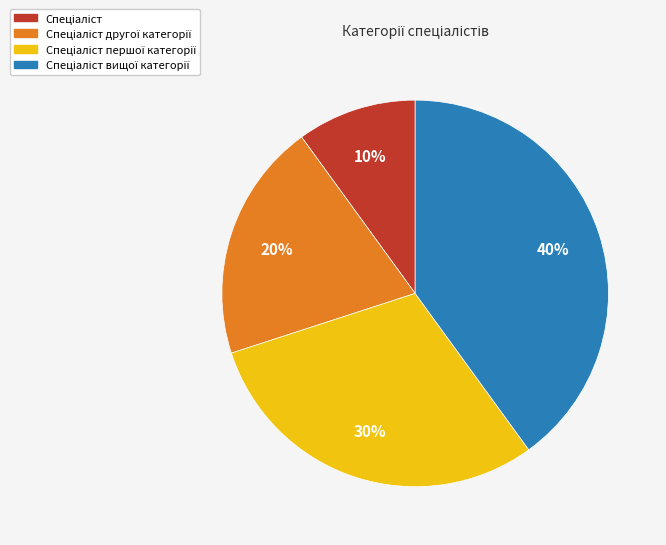

Is there any slice that represents more than half of the pie?

No